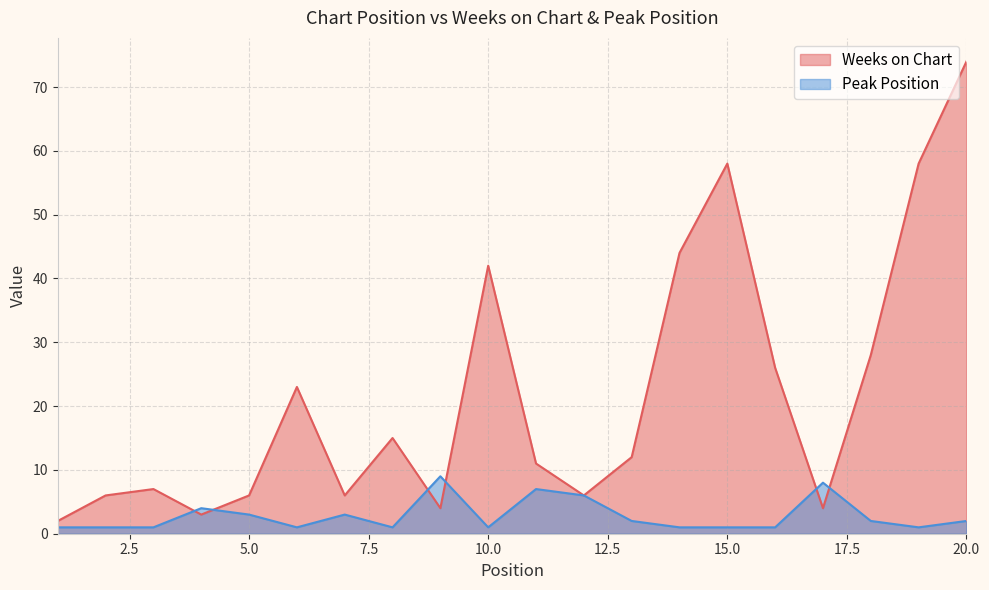

What is the total value across all series at 18?

30